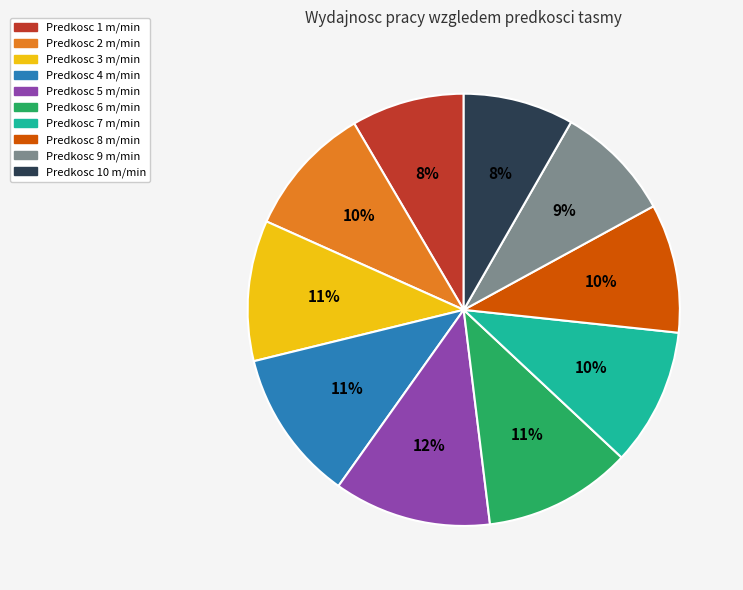

Is there any slice that represents more than half of the pie?

No